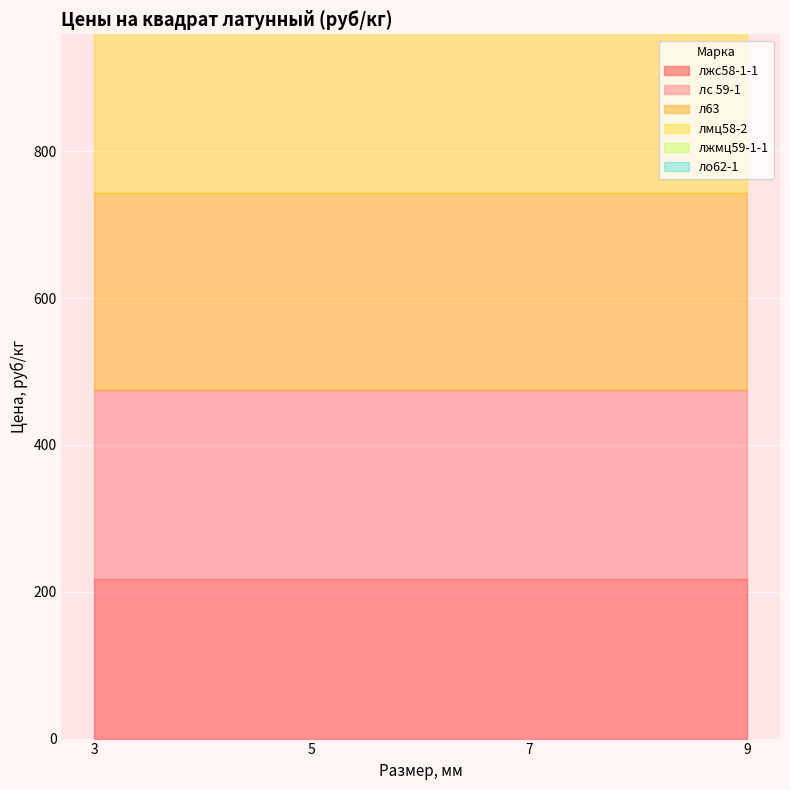

What are all the series names shown in the legend?

лжс58-1-1, лс 59-1, л63, лмц58-2, лжмц59-1-1, ло62-1